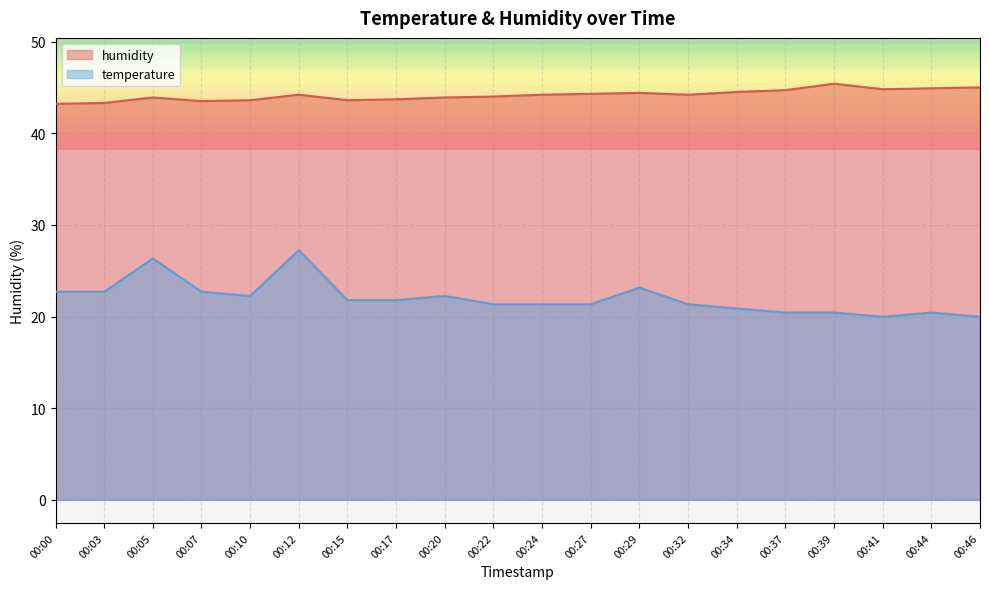

Is the value of temperature at 00:03 greater than the value of humidity at 00:03?

No